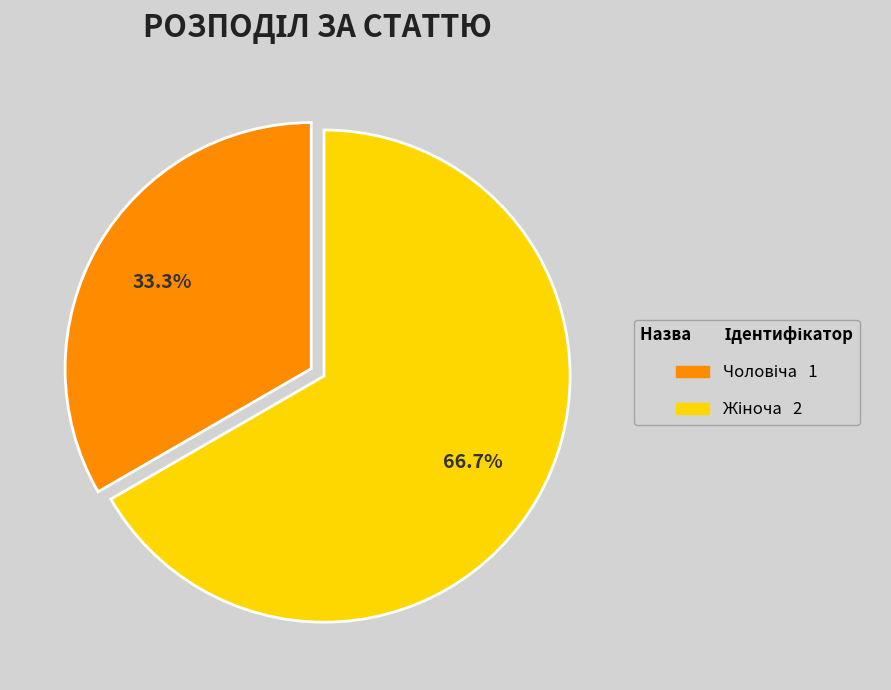

Does any single category account for the majority?

Yes